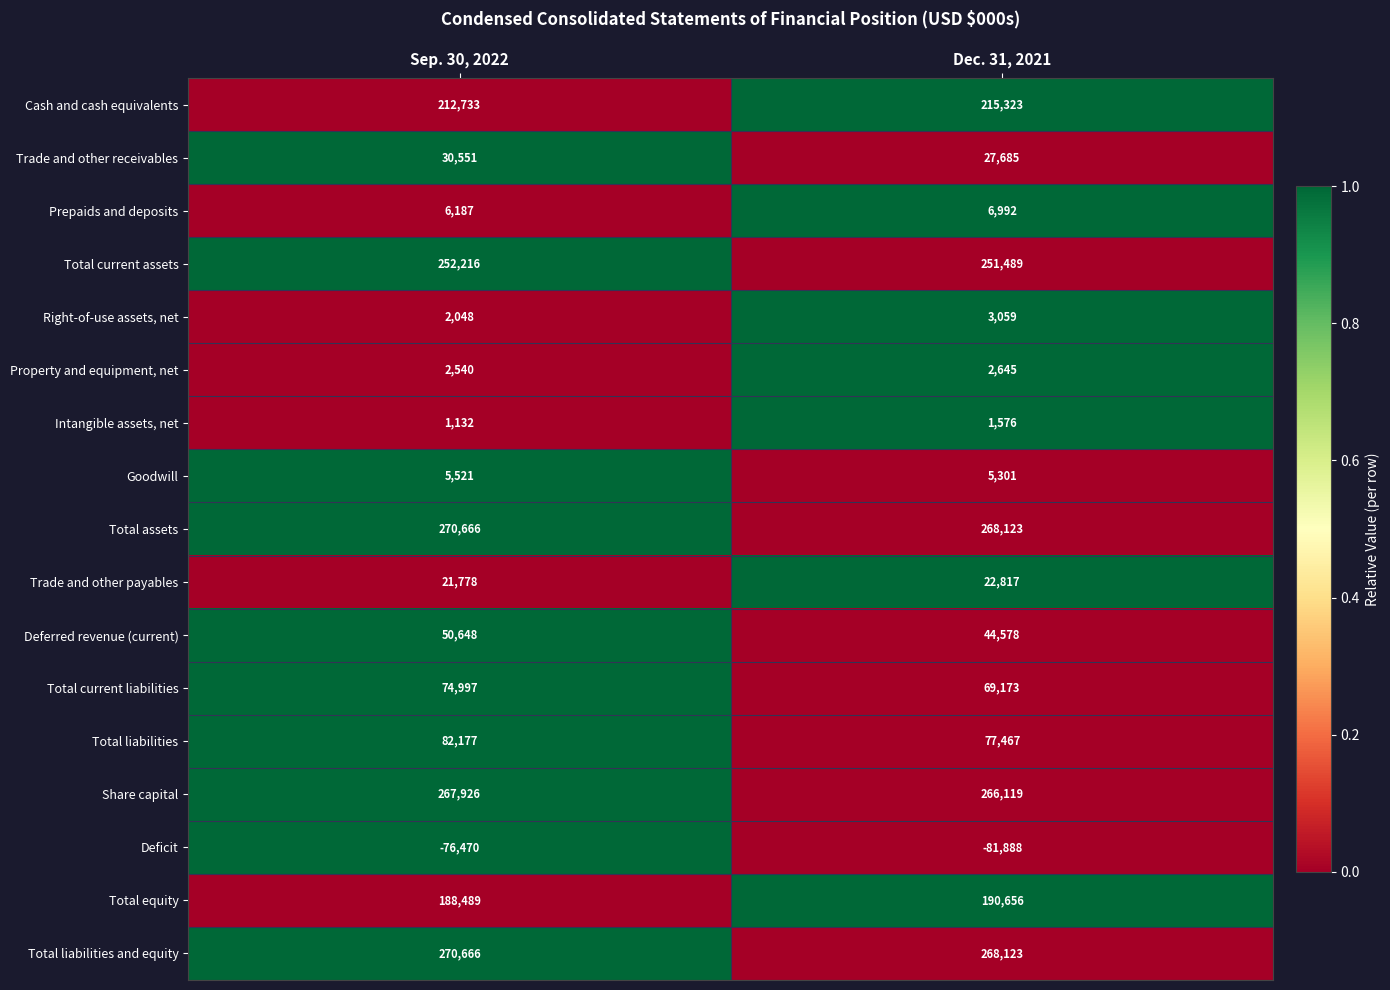

Count the number of categories in the chart.

2